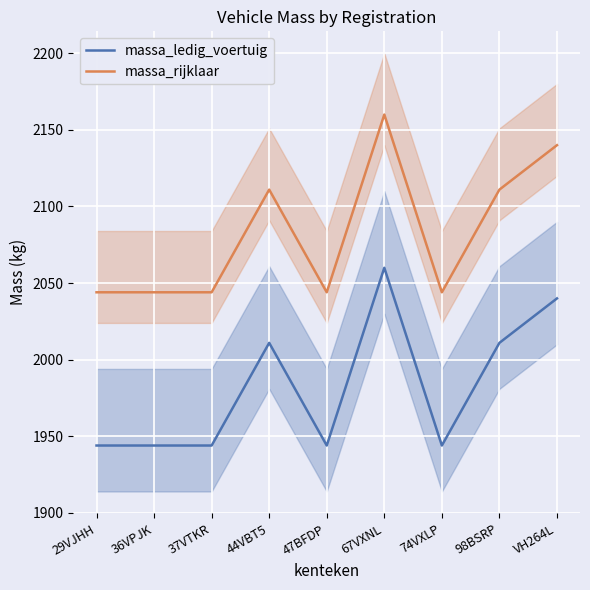

At how many categories does at least one series exceed 2068?

4